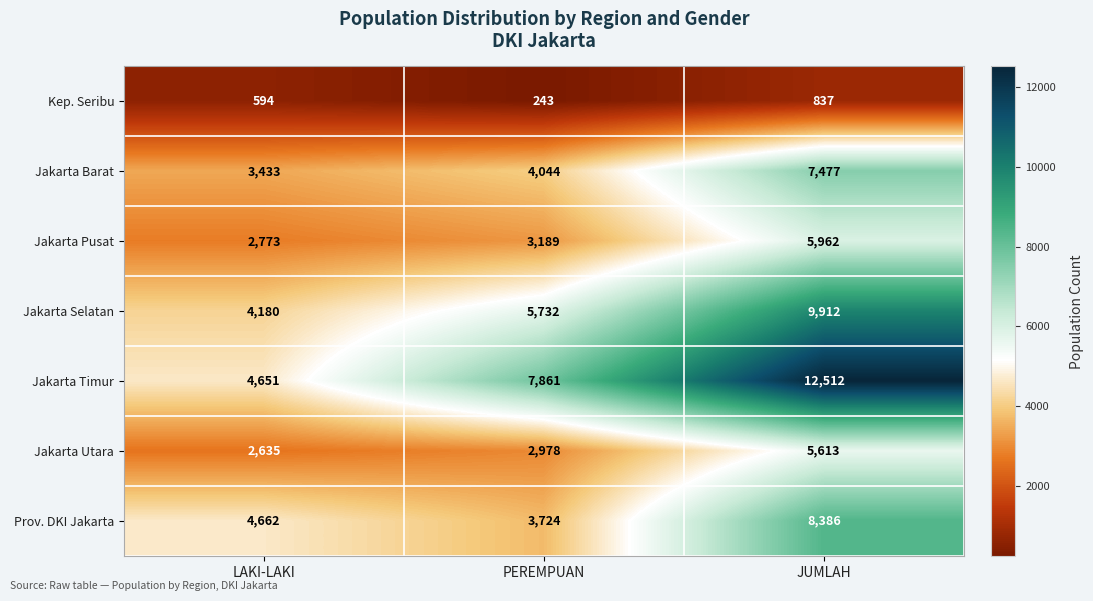

How many data points does each series have?

3